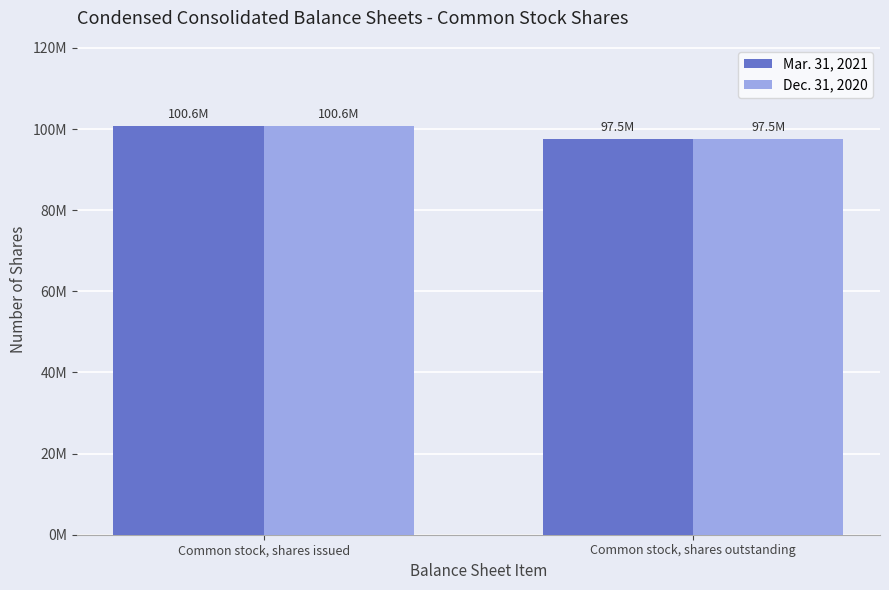

Reading right to left, transcribe all the data shown in this chart.

Mar. 31, 2021: 97450673	100649873
Dec. 31, 2020: 97450673	100649873